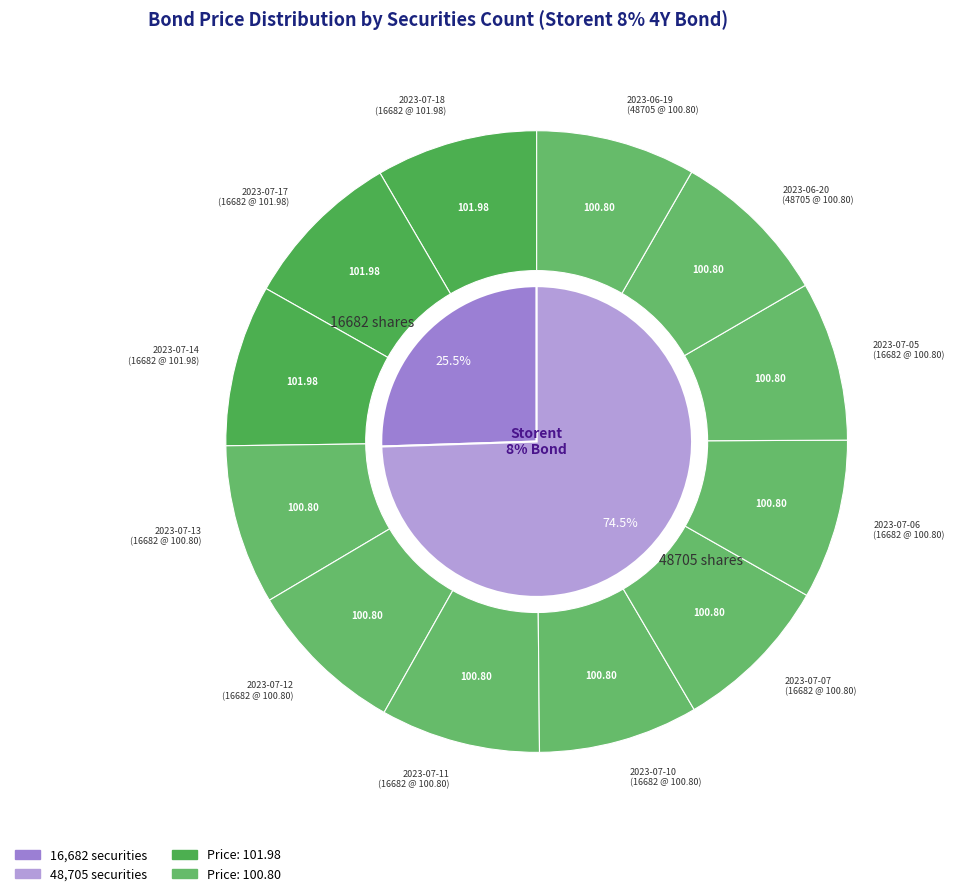

Count the number of slices in the pie.

12